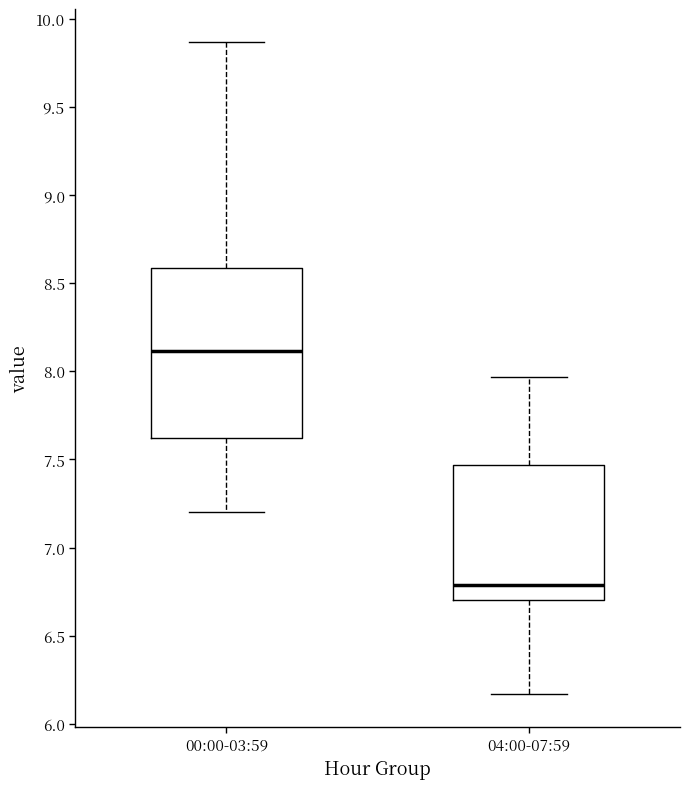

Where does the upper whisker of the box for 04:00-07:59 end on the y-axis? The values are not printed on the chart, so give them approximately, as read against the axis.

7.95